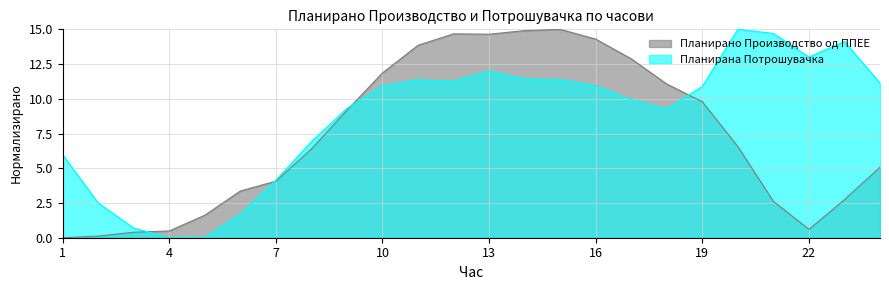

Which series changed the most between 1 and 12?

Планирано Производство од ППЕЕ